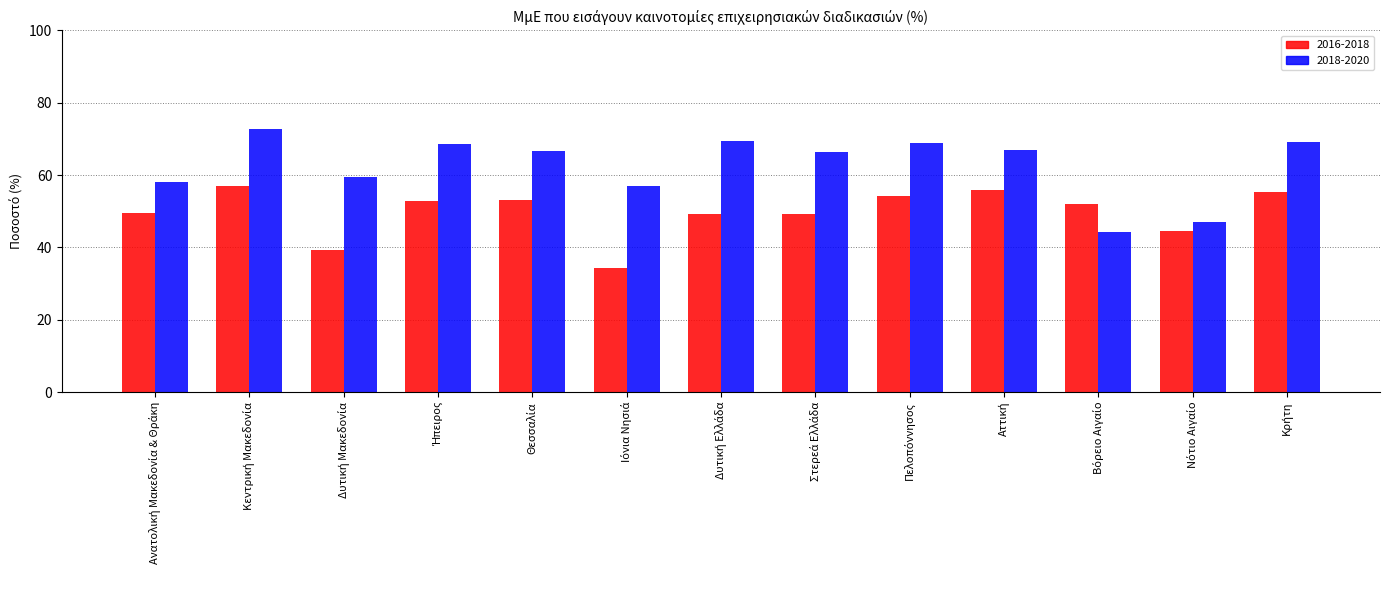

What is the difference between the maximum and minimum values in the 2016-2018 series?

22.9